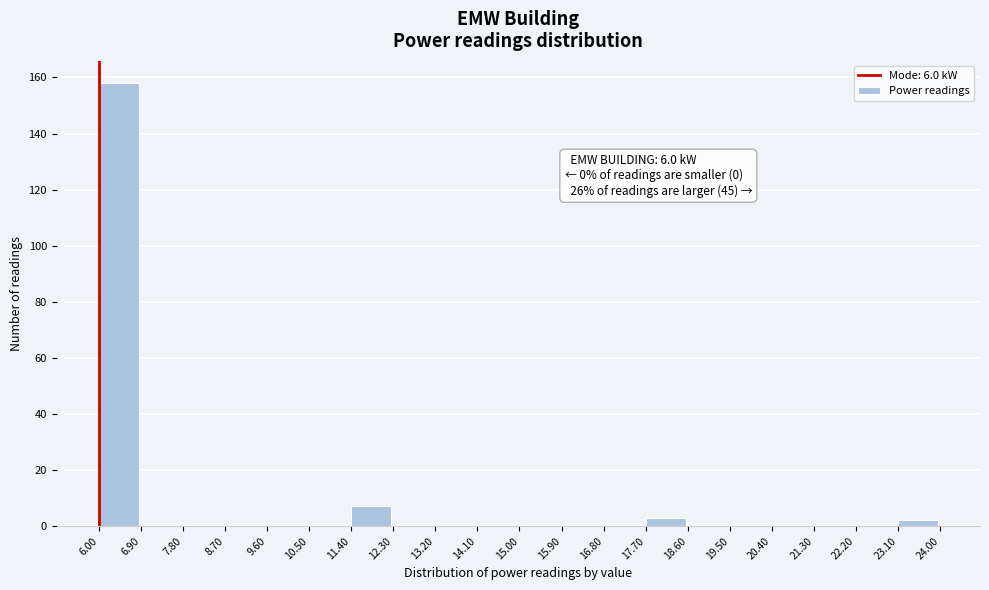

Which range on the x-axis has the tallest bar?

6.00 to 6.90